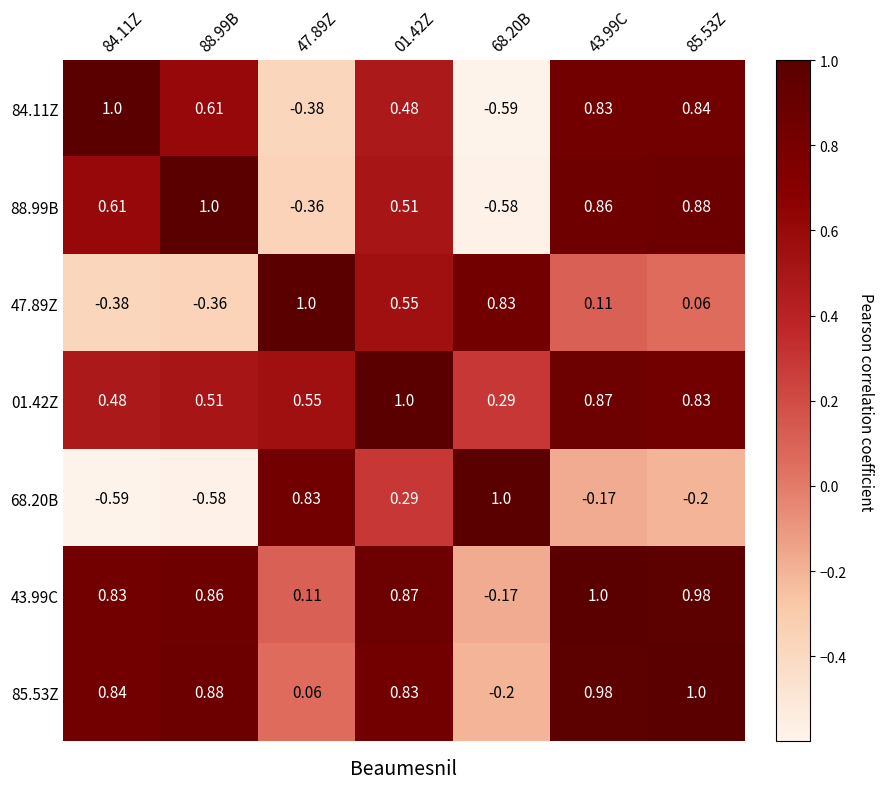

What is the maximum value shown in the chart?

1.0